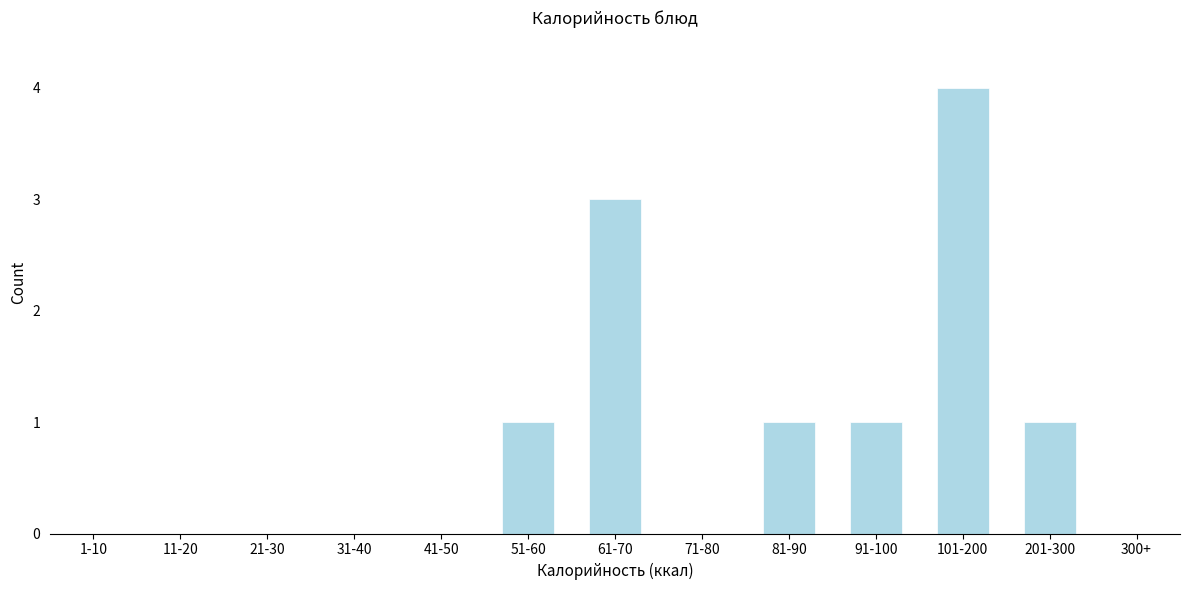

Reading right to left, list all the values displayed in this chart.

300+=0	201-300=1	101-200=4	91-100=1	81-90=1	71-80=0	61-70=3	51-60=1	41-50=0	31-40=0	21-30=0	11-20=0	1-10=0